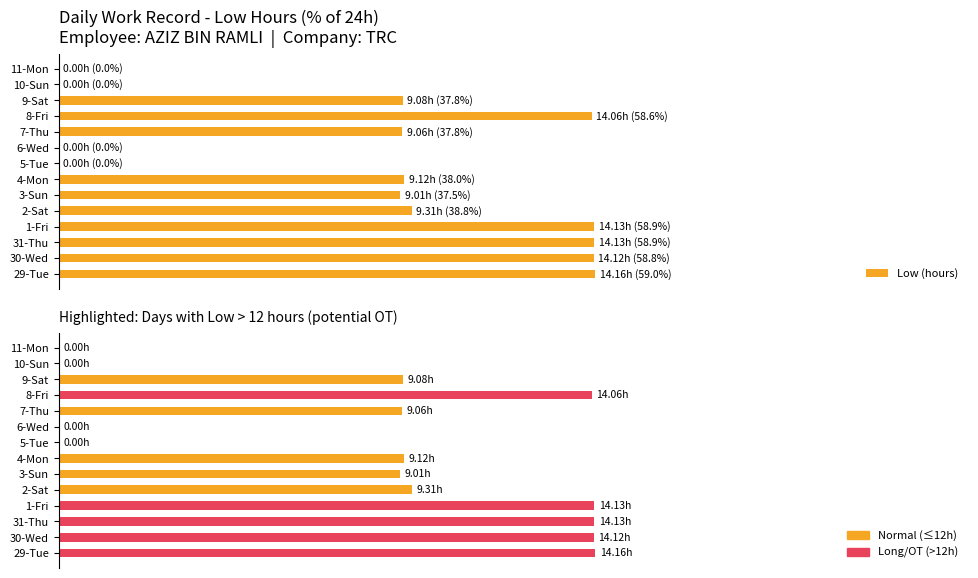

At how many categories does at least one series exceed 10?

10